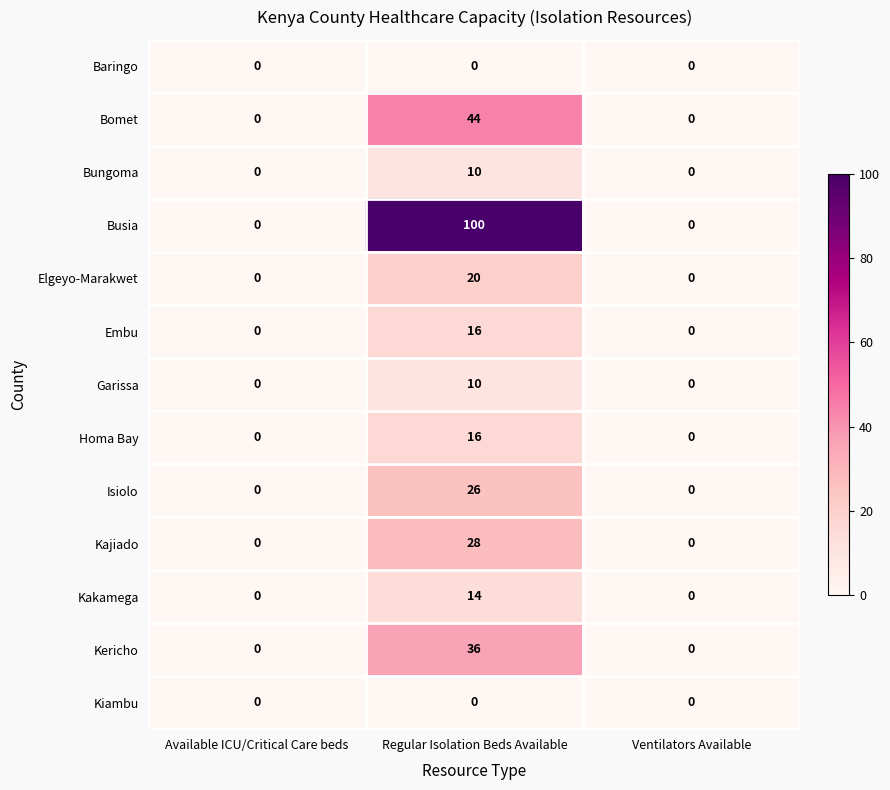

How many categories are shown in the chart?

3